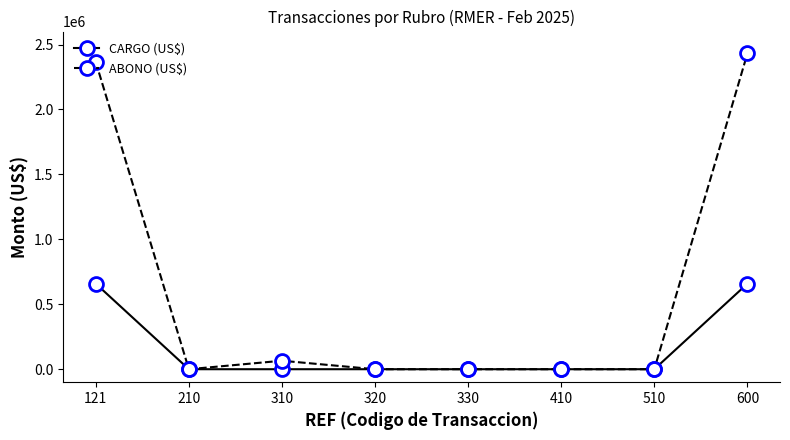

The value of ABONO (US$) at 121 is 2366100.4. True or false?

True